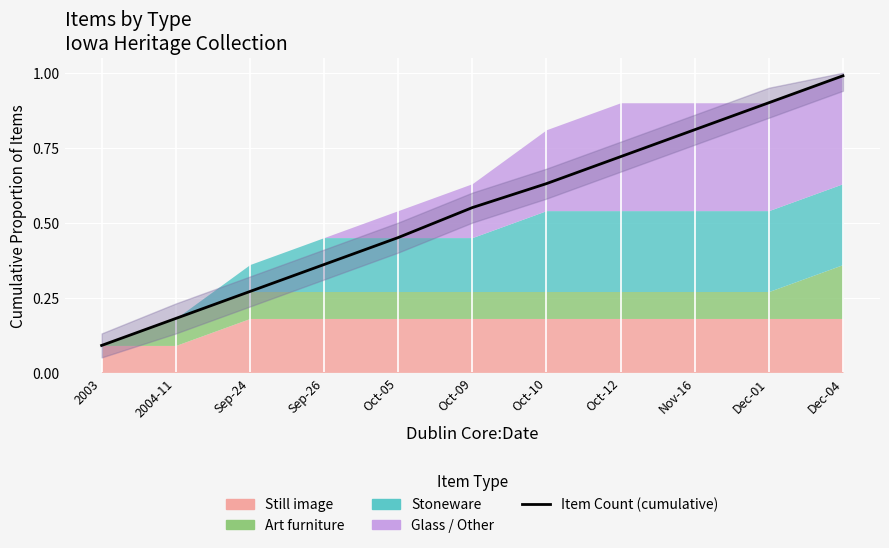

List the labels in order of value, largest first.

Dec-04, Dec-01, Nov-16, Oct-12, Oct-10, Oct-09, Oct-05, Sep-26, Sep-24, 2004-11, 2003